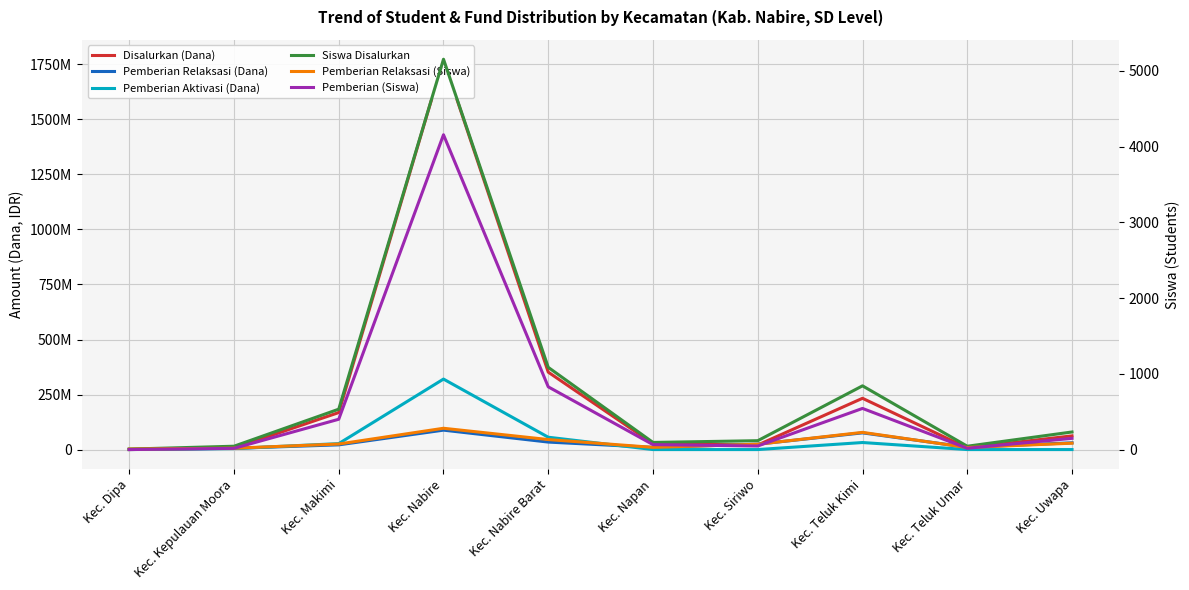

Which series changed the most between Kec. Nabire and Kec. Teluk Umar?

Disalurkan (Dana)